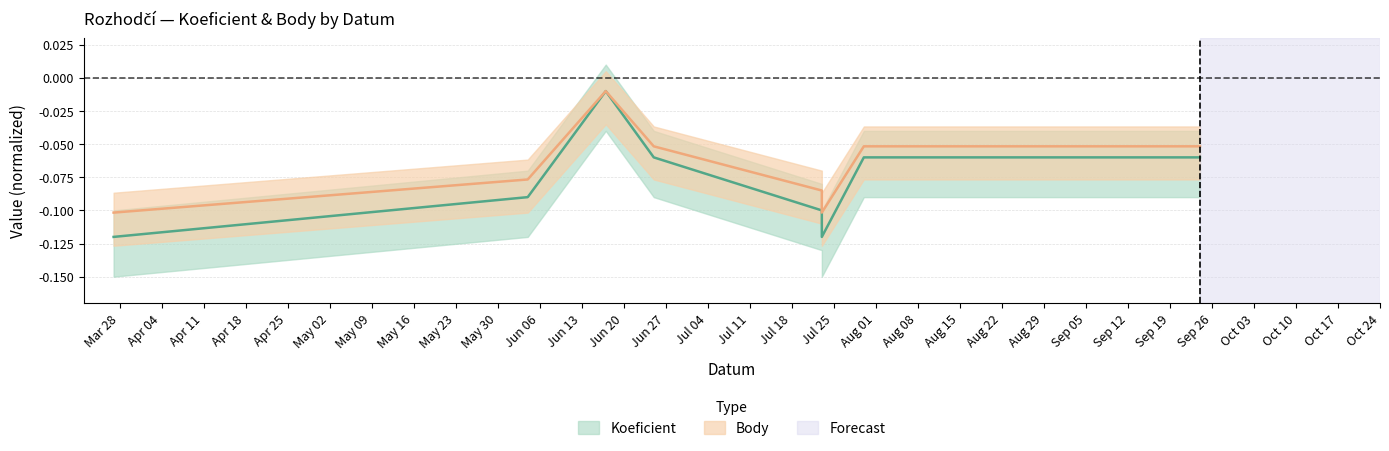

Reading left to right, list all the values displayed in this chart.

Koeficient: 2022-03-27=-0.1	2022-06-04=-0.1	2022-06-17=-0.0	2022-06-25=-0.1	2022-07-23=-0.1	2022-07-23=-0.1	2022-07-30=-0.1	2022-09-24=-0.1
Body: 2022-03-27=-0.1	2022-06-04=-0.1	2022-06-17=-0.0	2022-06-25=-0.1	2022-07-23=-0.1	2022-07-23=-0.1	2022-07-30=-0.1	2022-09-24=-0.1